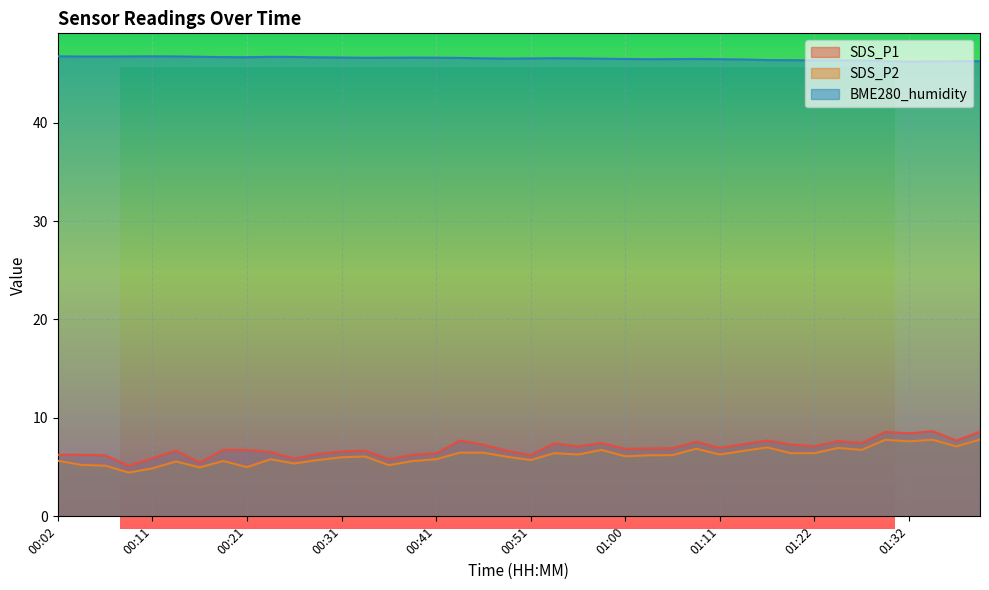

At 00:33, list the series in order from smallest to largest.

SDS_P2, SDS_P1, BME280_humidity